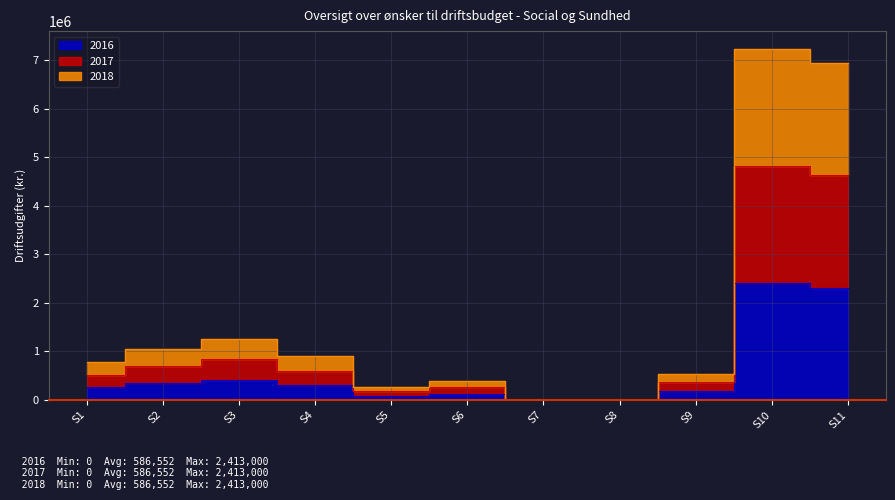

Where does the 2017 series first go above 520000?

S2